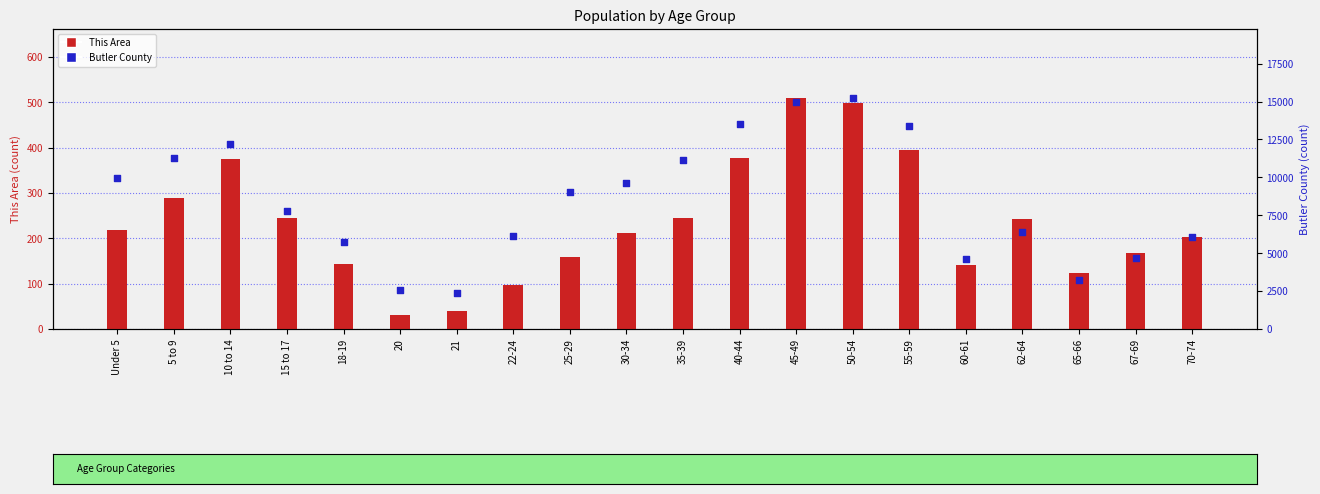

What are all the series names shown in the legend?

This Area, Butler County